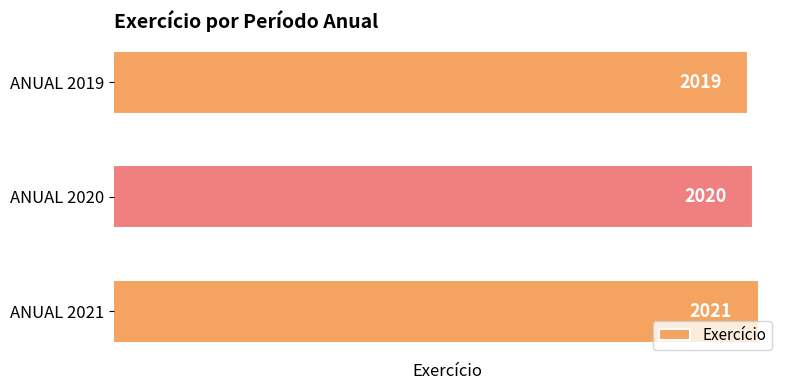

What is the smallest value displayed?

2019